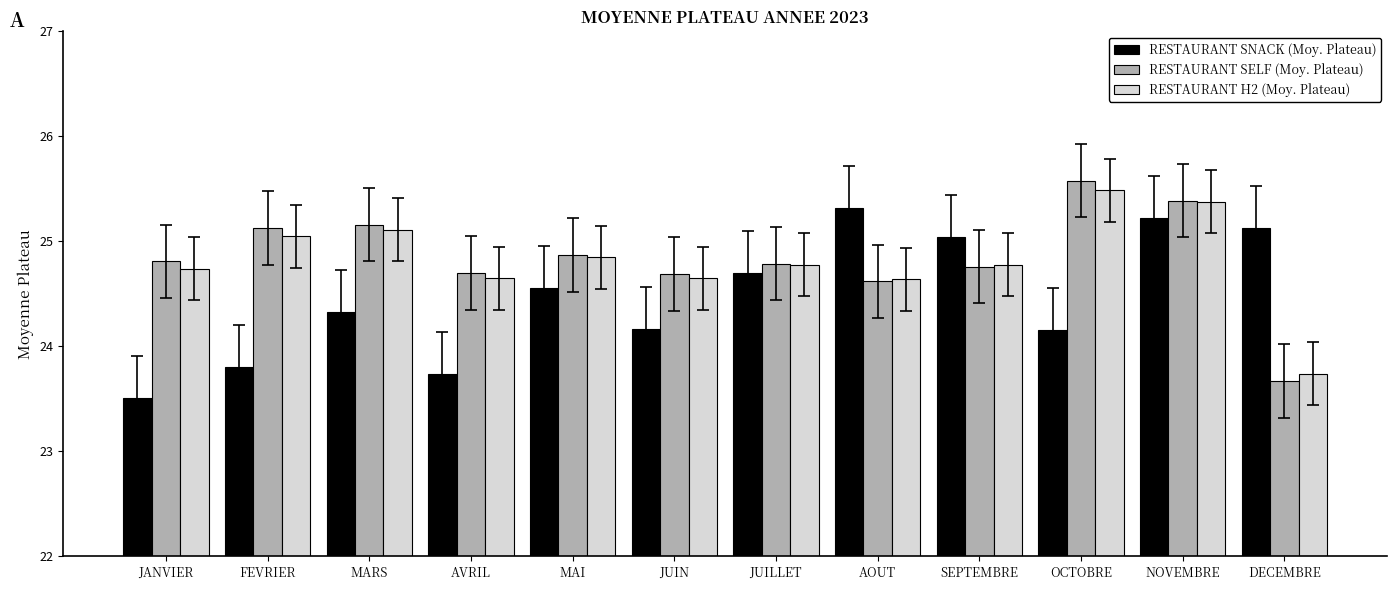

Count the number of categories in the chart.

12